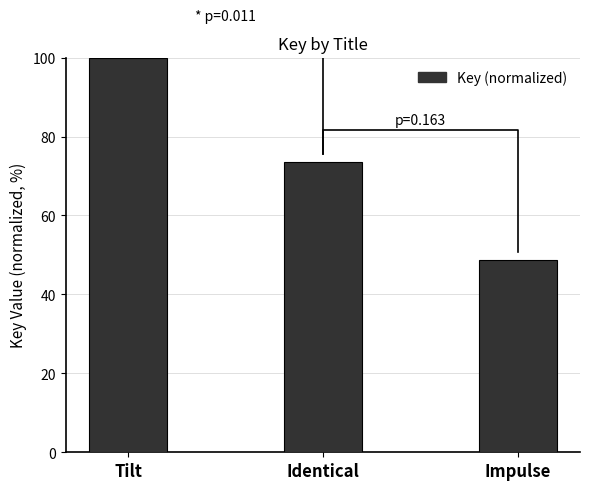

Approximately how many times larger is the value at Tilt compared to Impulse?

2.1